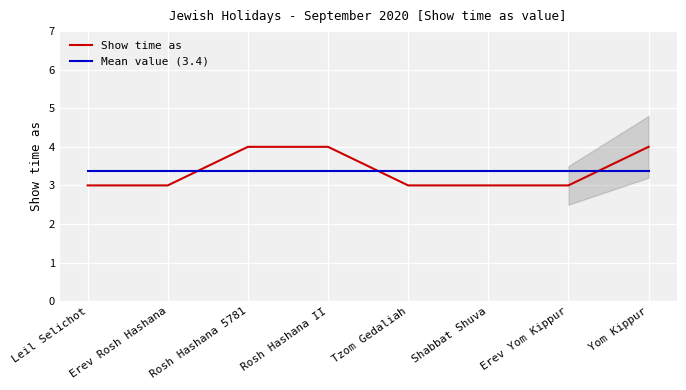

True or false: Mean value (3.4) has more than 2 interior local peaks.

False